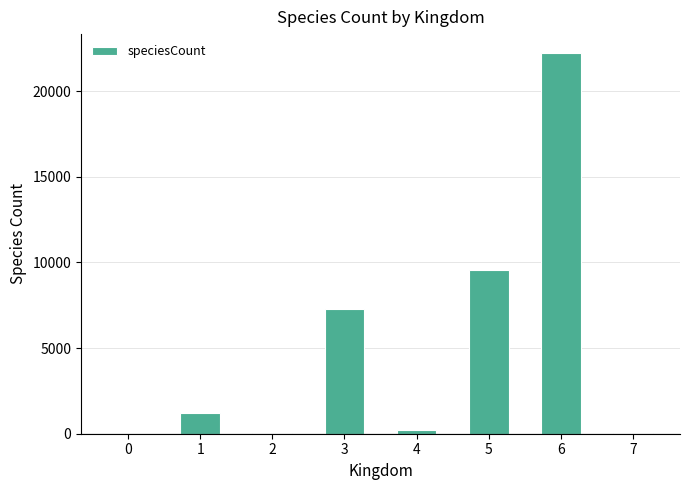

What is the change in value from 3 to 5?

+2284